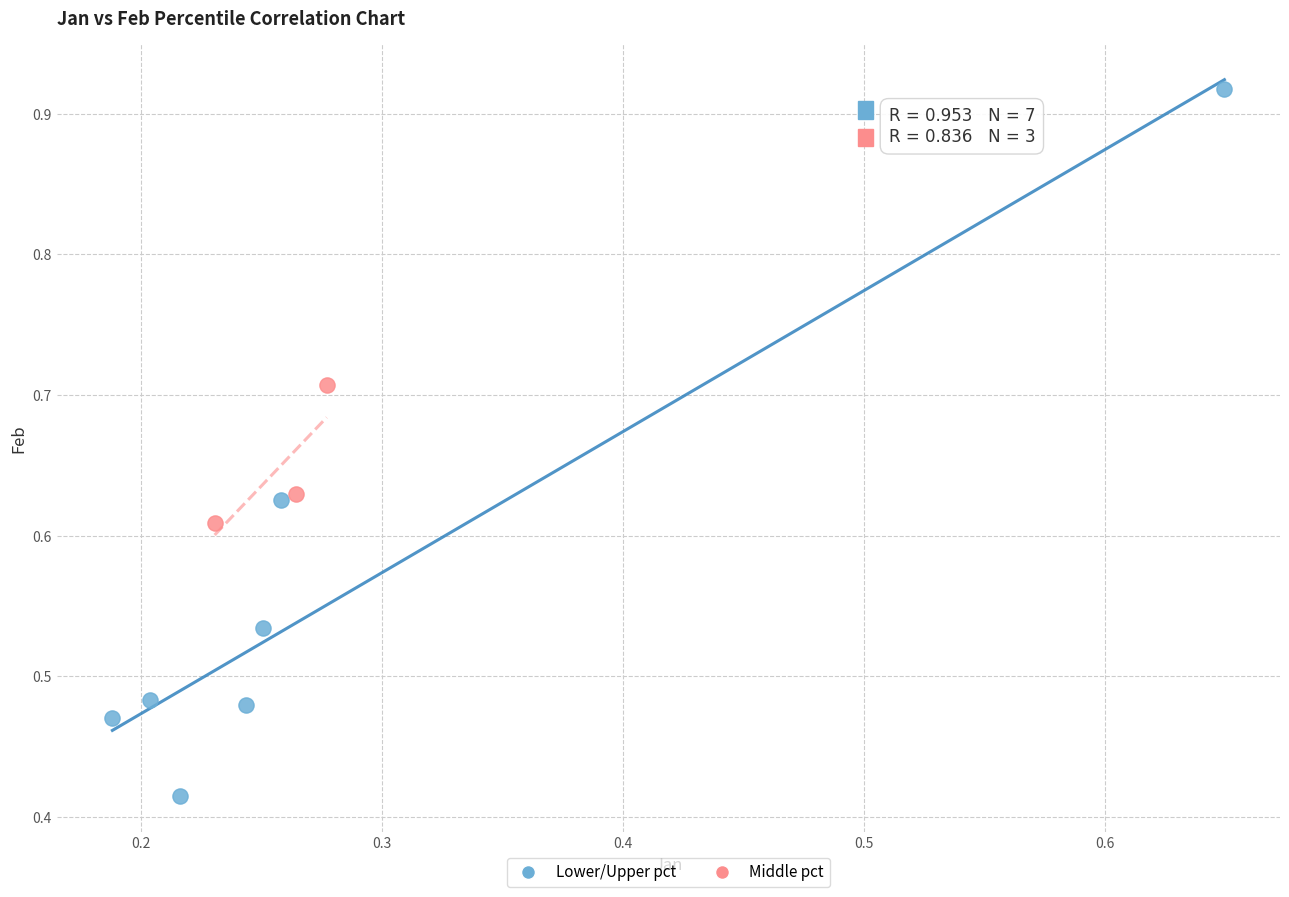

Which series contains the lowest Y value?

Lower/Upper pct